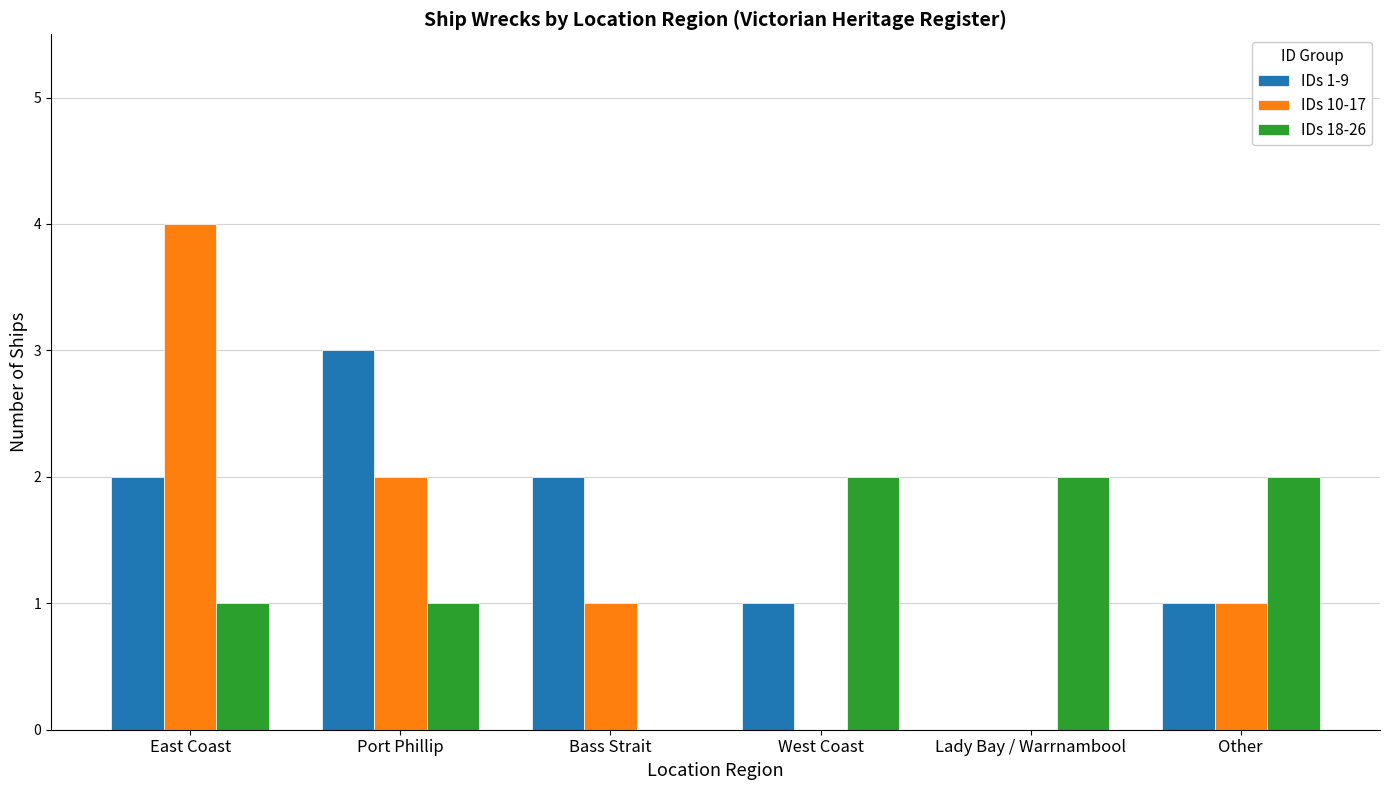

The value of IDs 18-26 at West Coast is 2. True or false?

True